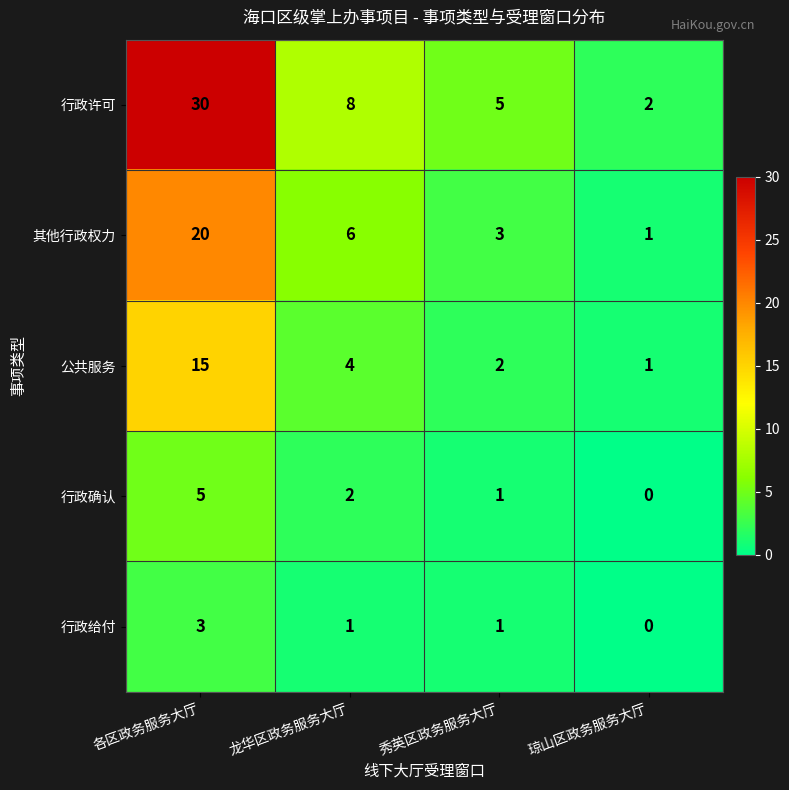

Rank the series by their maximum value, from highest to lowest.

行政许可, 其他行政权力, 公共服务, 行政确认, 行政给付